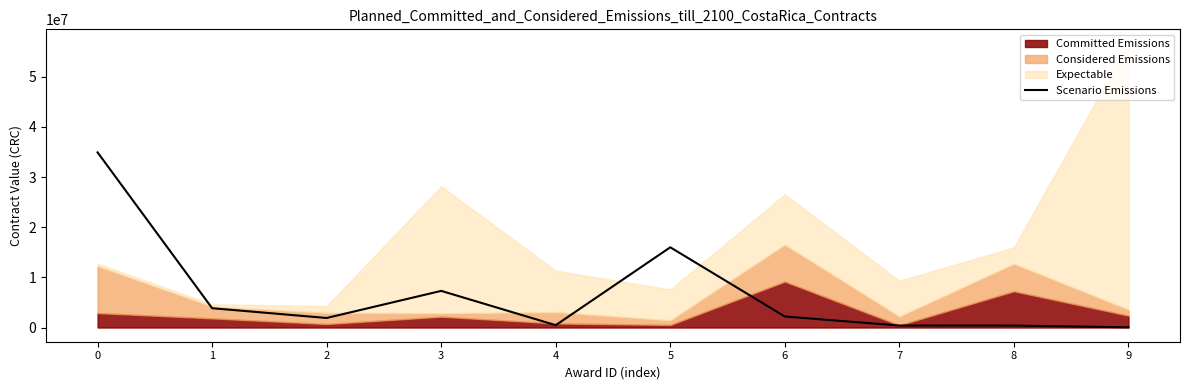

Read the value at 1.

3851000.0